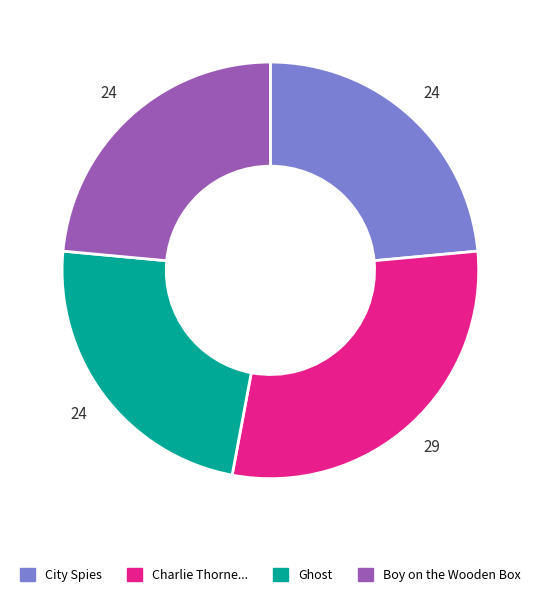

Is there any slice that represents more than half of the pie?

No